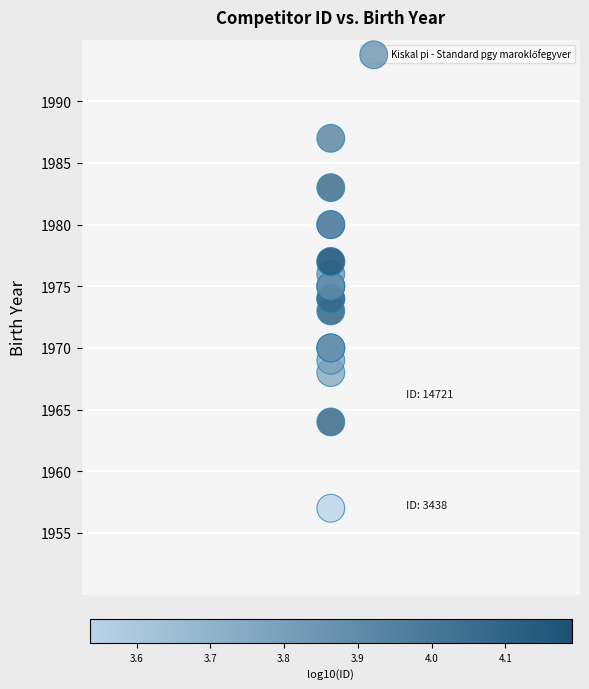

What Y value in the scatter plot is closest to 1972?

1973